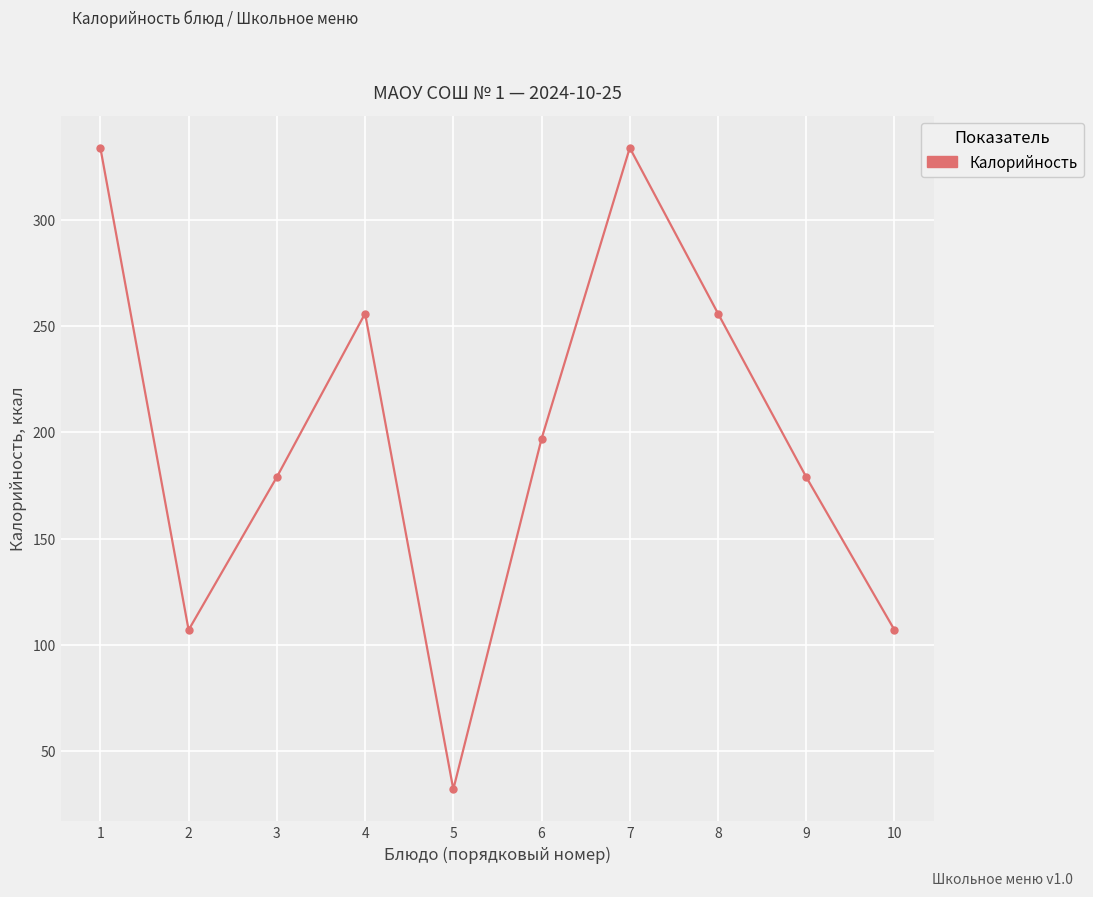

What is the difference between the maximum and minimum values?

302